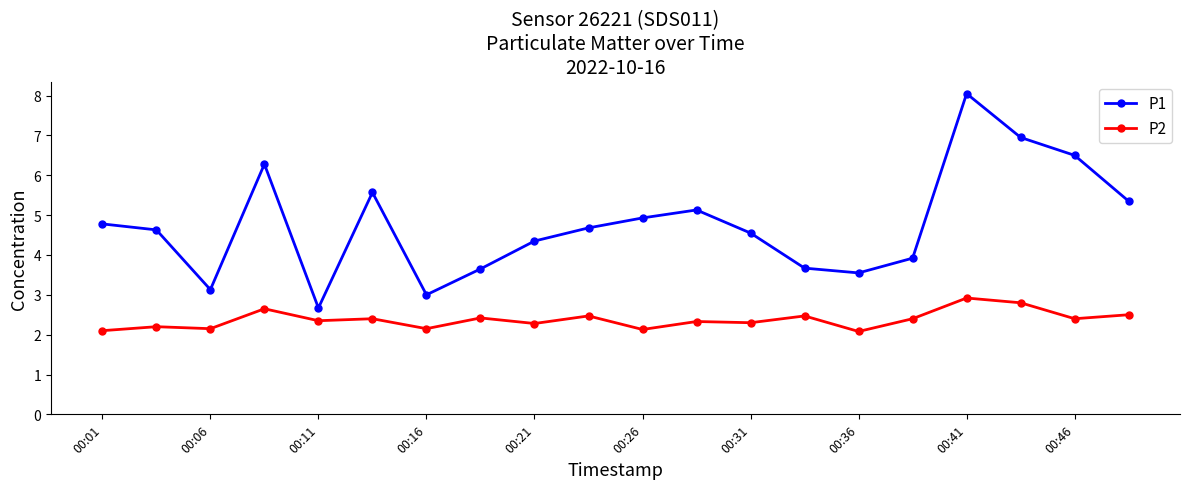

Is this an area chart (filled region under the line)?

No